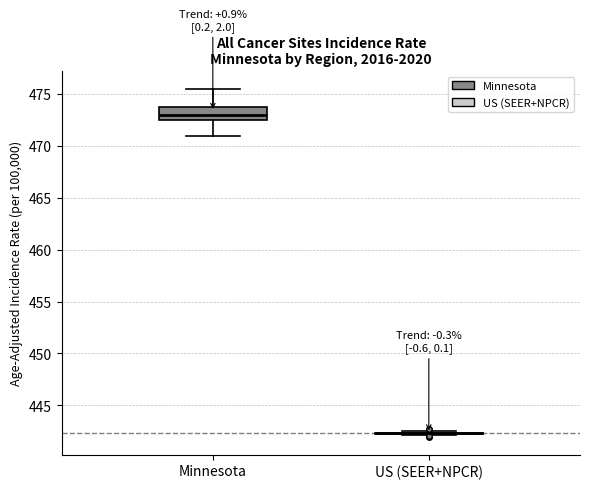

Reading left to right, transcribe this box plot: for each box, give where its median line is, the range the box spans, and where its two whiskers end, as read against the y-axis. The values are not printed on the chart, so give them approximately, as read against the axis.

Minnesota: median 473.0, box 472.5 to 474.0, whiskers 471.0 to 475.5
US (SEER+NPCR): box collapsed to a line at 442.5, whiskers 442.0 to 442.5